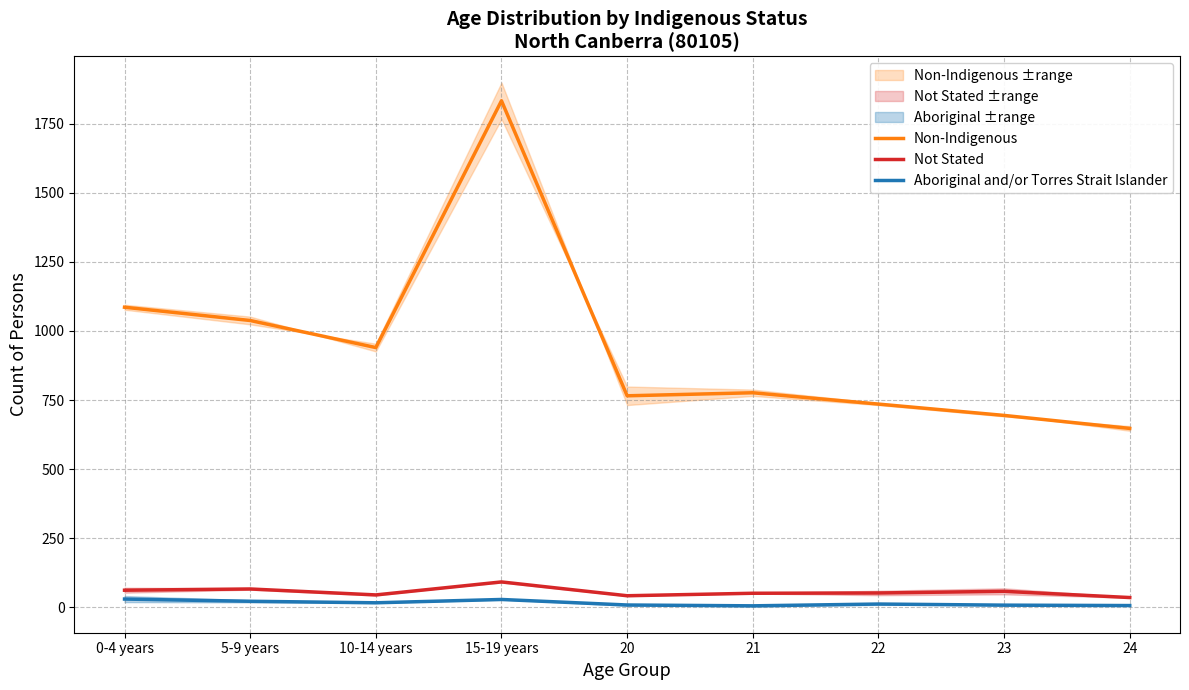

Reading left to right, what are all the values shown in this chart?

Non-Indigenous: 1086.0	1038.0	940.0	1833.0	765.5	776.5	735.5	694.5	647.5
Not Stated: 62.0	66.5	45.0	92.0	42.0	51.0	52.0	58.0	35.5
Aboriginal and/or Torres Strait Islander: 30.0	22.0	16.5	28.5	8.5	5.5	12.0	8.0	6.5